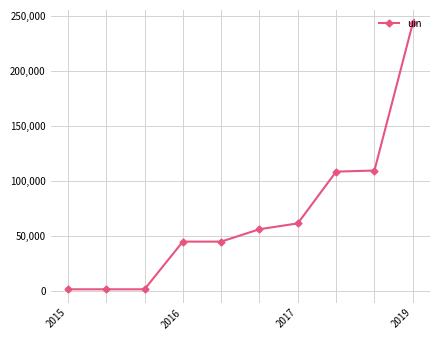

What is the difference between the second highest and second lowest values?

107780